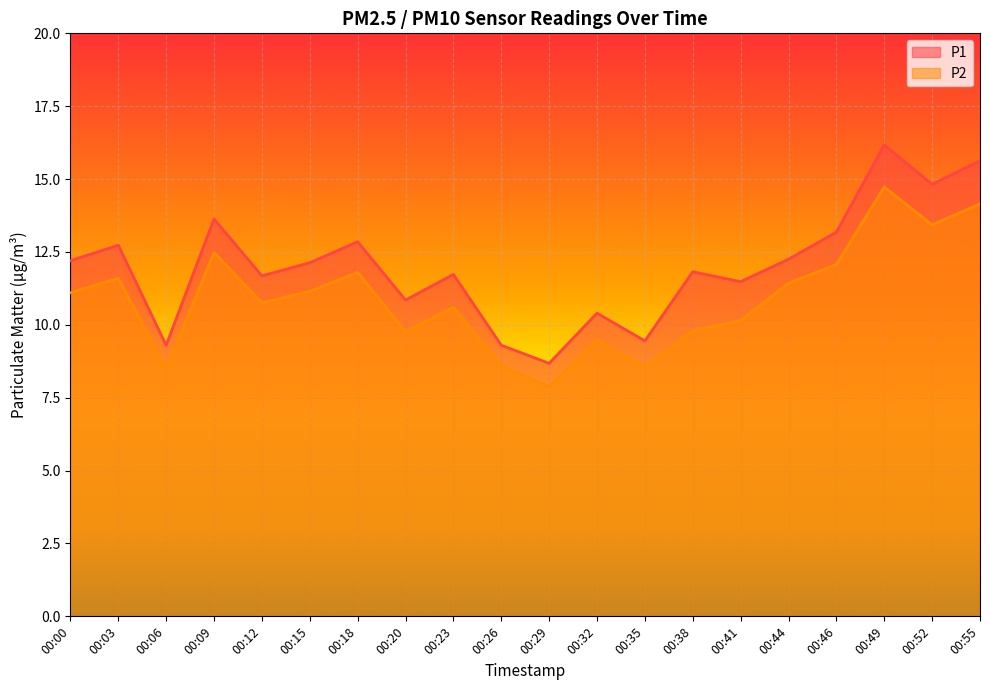

The P1 series shows 9.3 at 00:26. True or false?

True